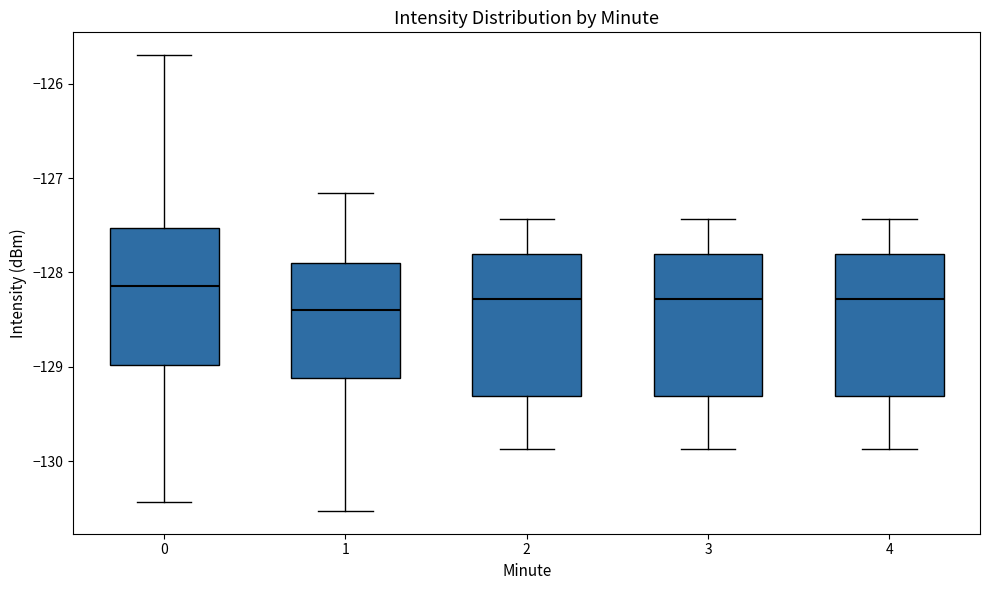

Where does the lower whisker of the box at x = 3 end on the y-axis? The values are not printed on the chart, so give them approximately, as read against the axis.

-129.9